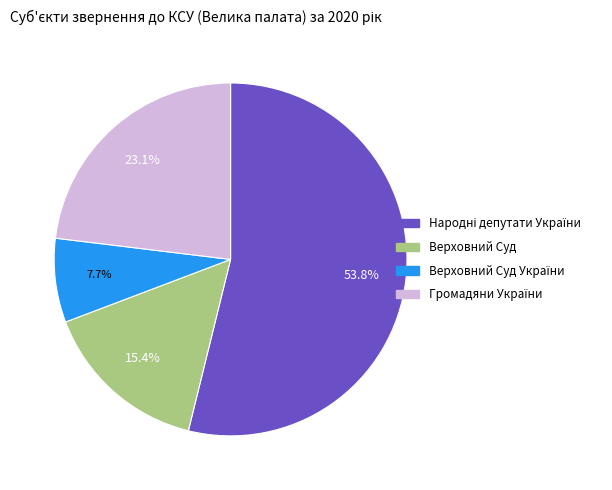

Is there any slice that represents more than half of the pie?

Yes